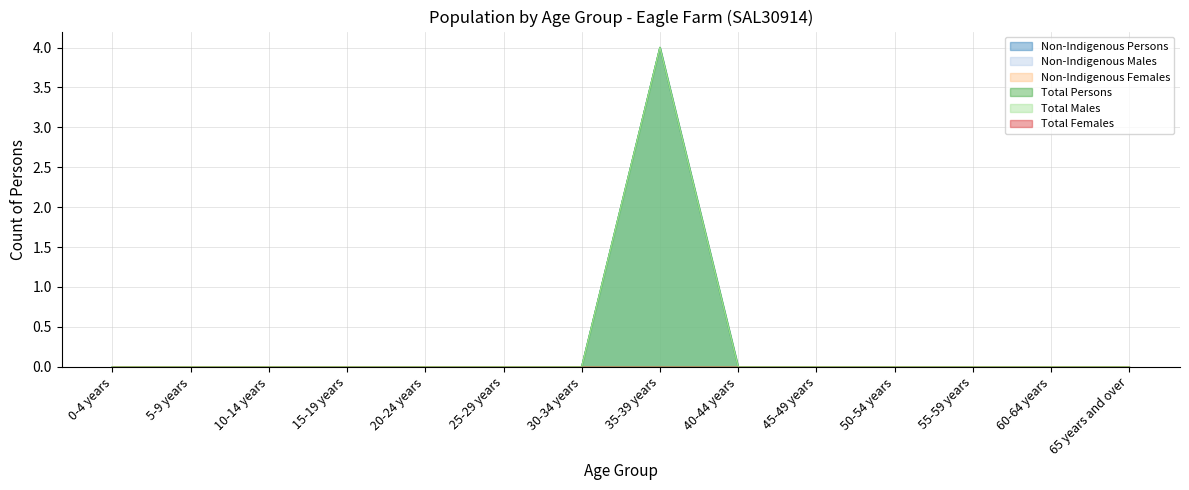

What is the difference between the maximum and minimum values in the Non-Indigenous Persons series?

4